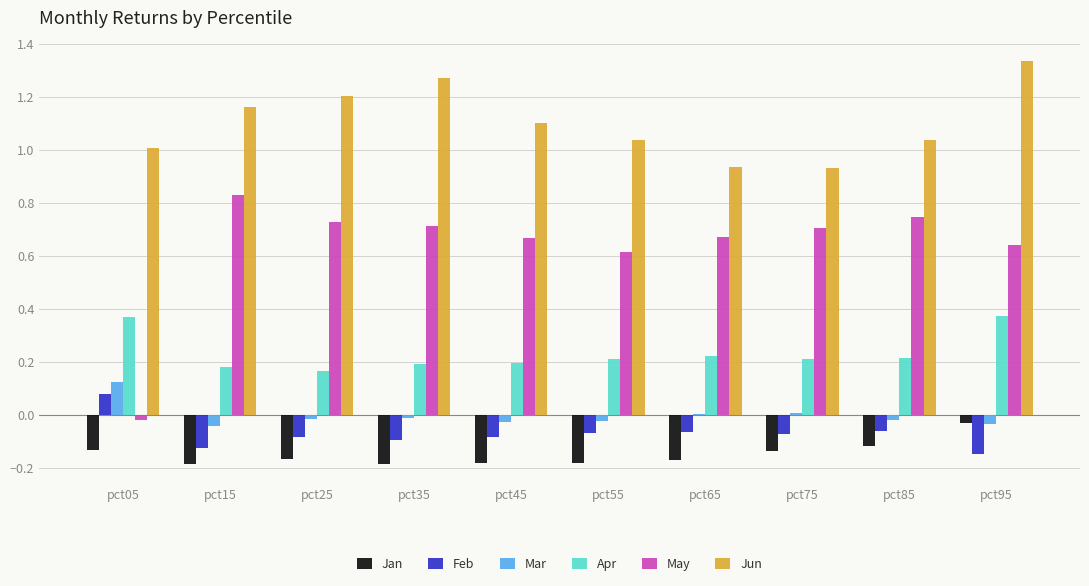

At which label does May reach its peak?

pct15